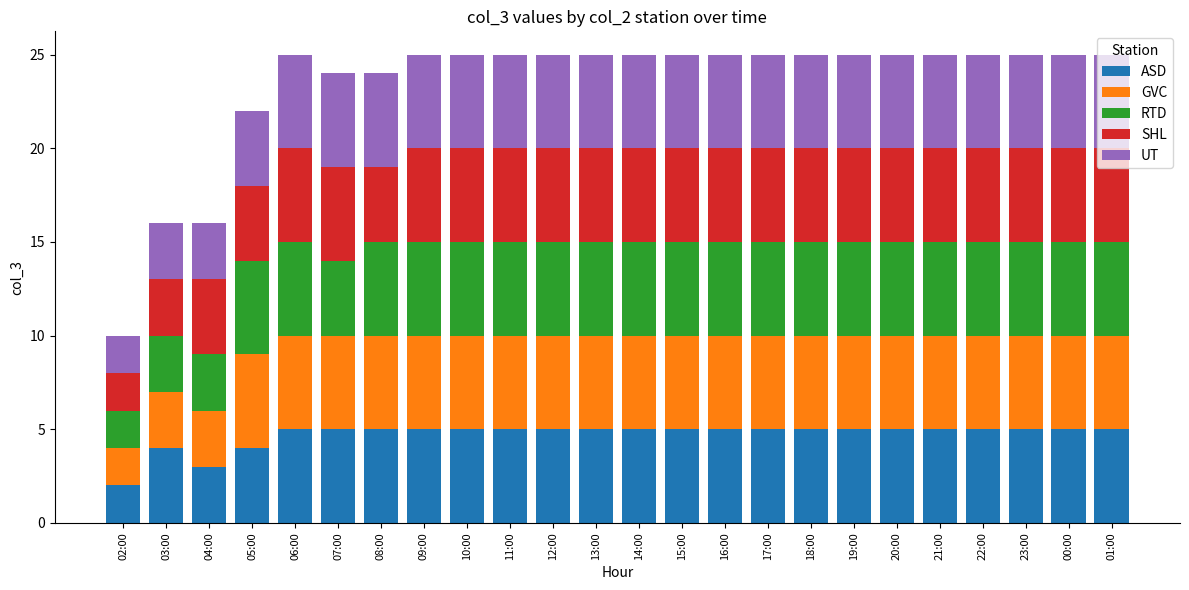

What is the difference between the maximum and minimum values in the ASD series?

3